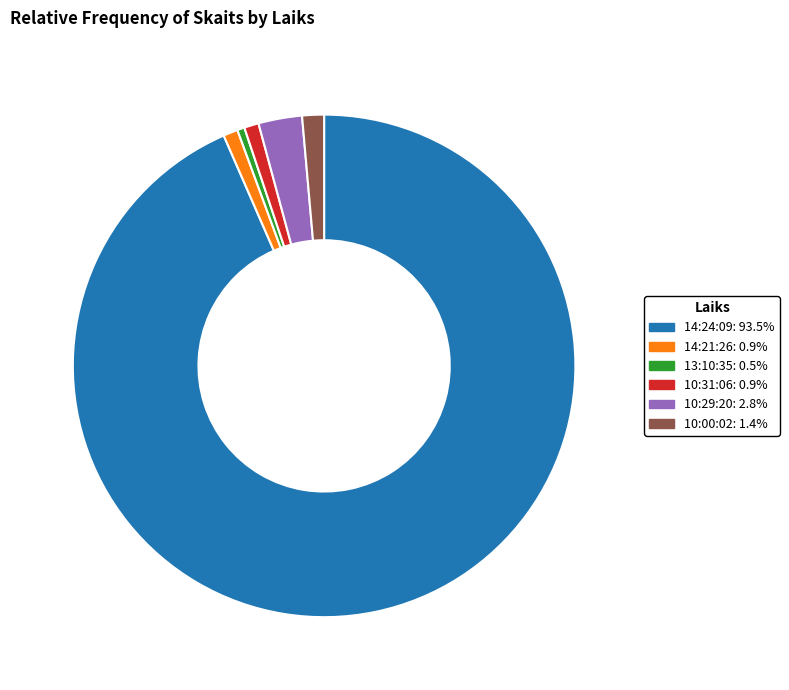

What is the ratio of the value at 10:31:06 to the value at 10:00:02?

0.7